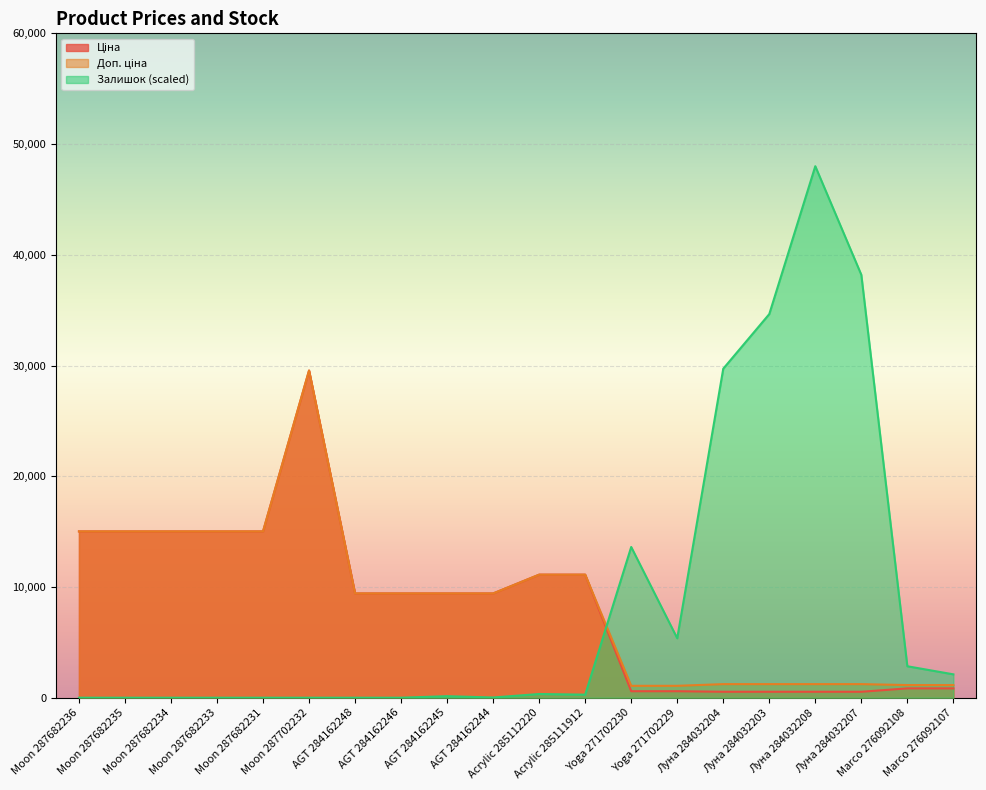

Which label corresponds to the largest value in the chart?

Луна 284032208